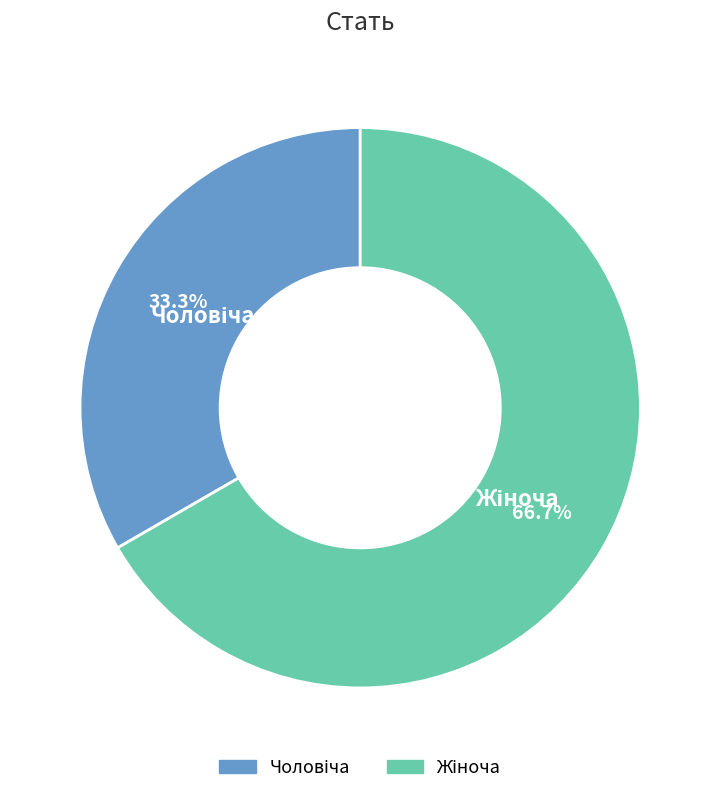

Is there any slice that represents more than half of the pie?

Yes